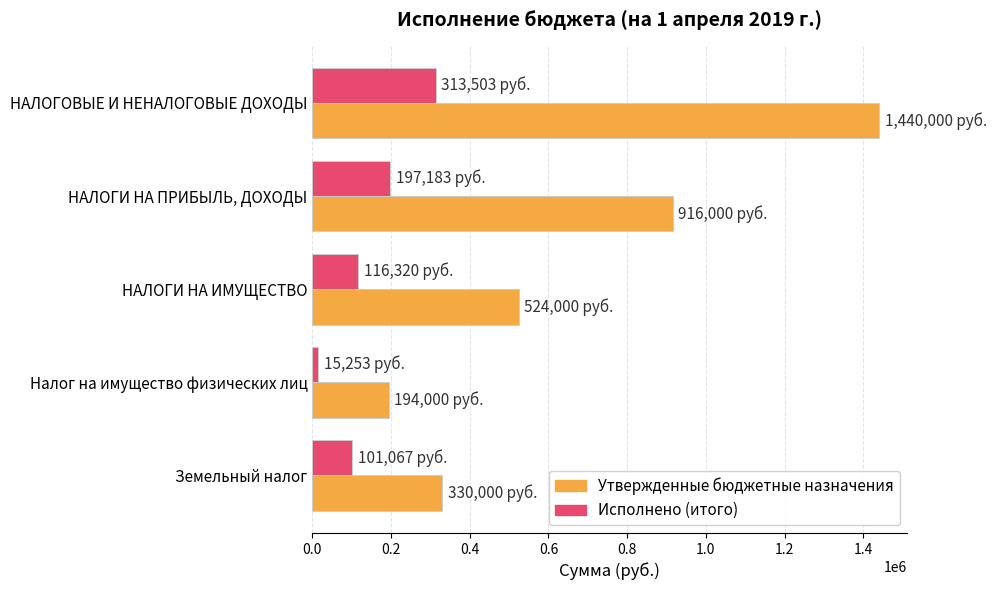

Is it true that Утвержденные бюджетные назначения equals 916000.0 at НАЛОГИ НА ПРИБЫЛЬ, ДОХОДЫ?

True